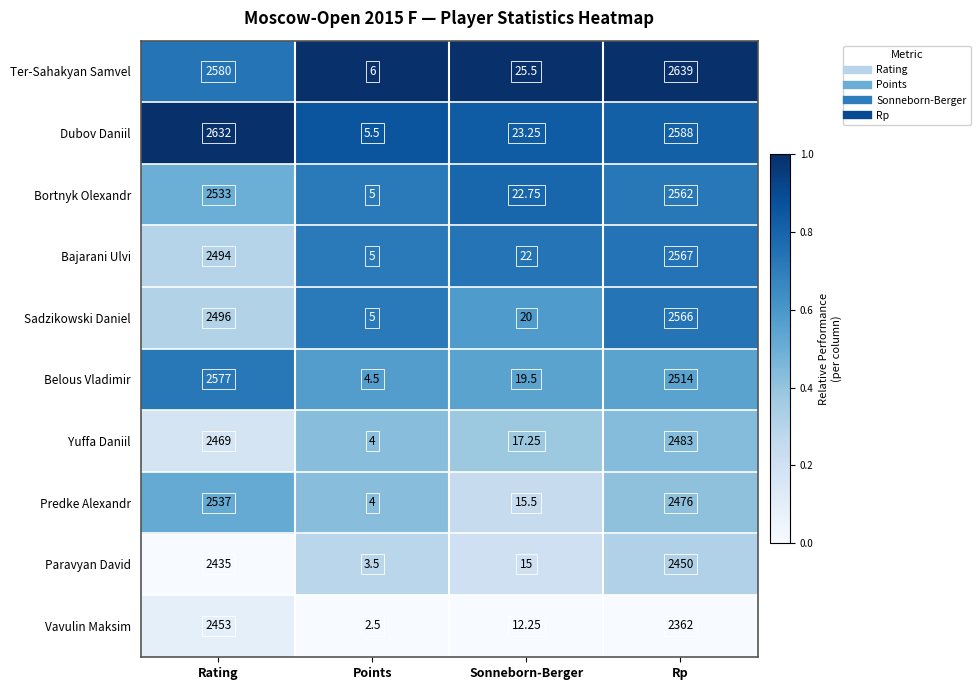

Where does the Predke Alexandr series first go above 2476?

Rating